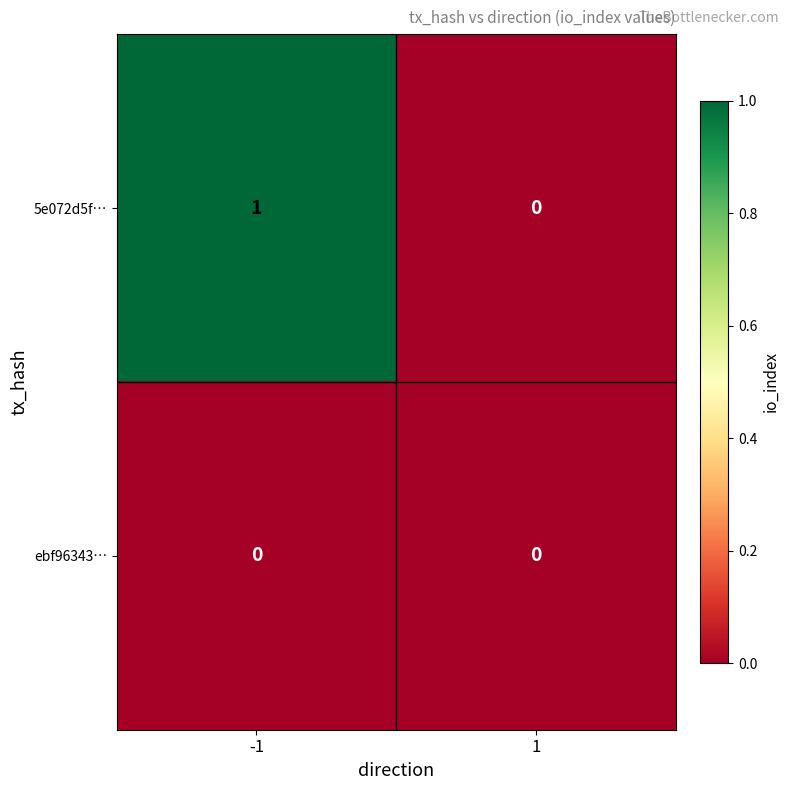

How many data points does each series have?

2